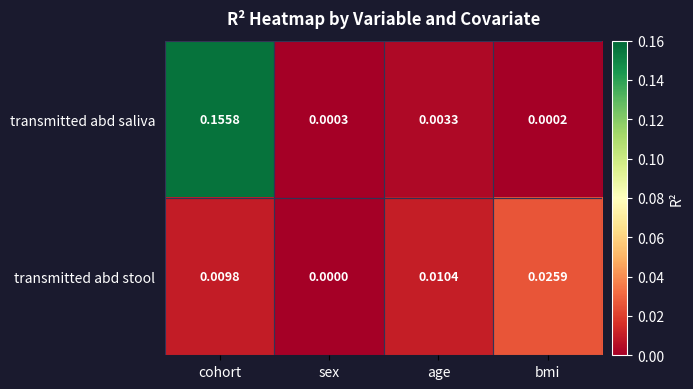

At which label does transmitted abd saliva reach its peak?

cohort